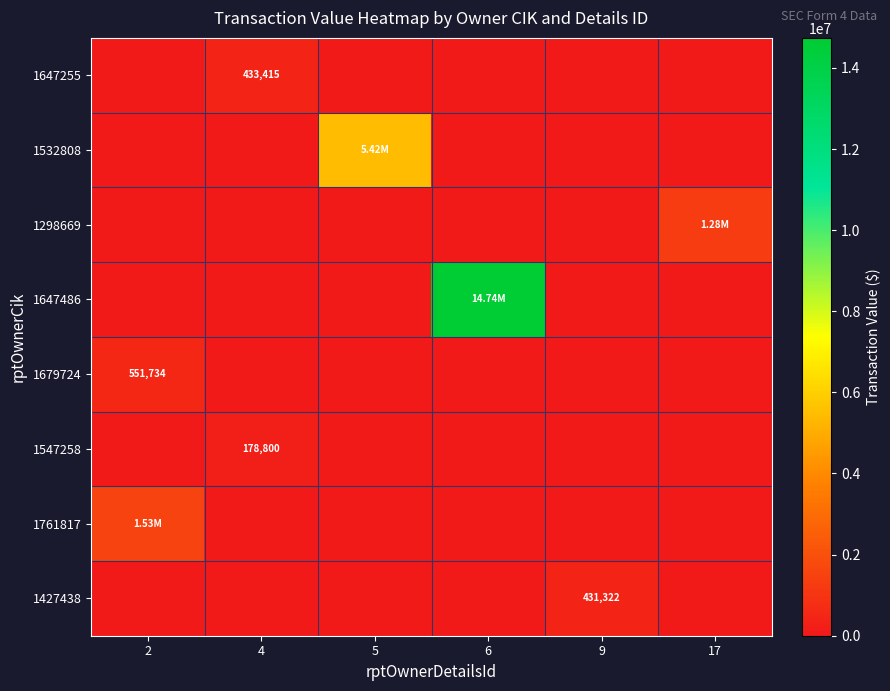

At how many categories does at least one series exceed 4492758?

2